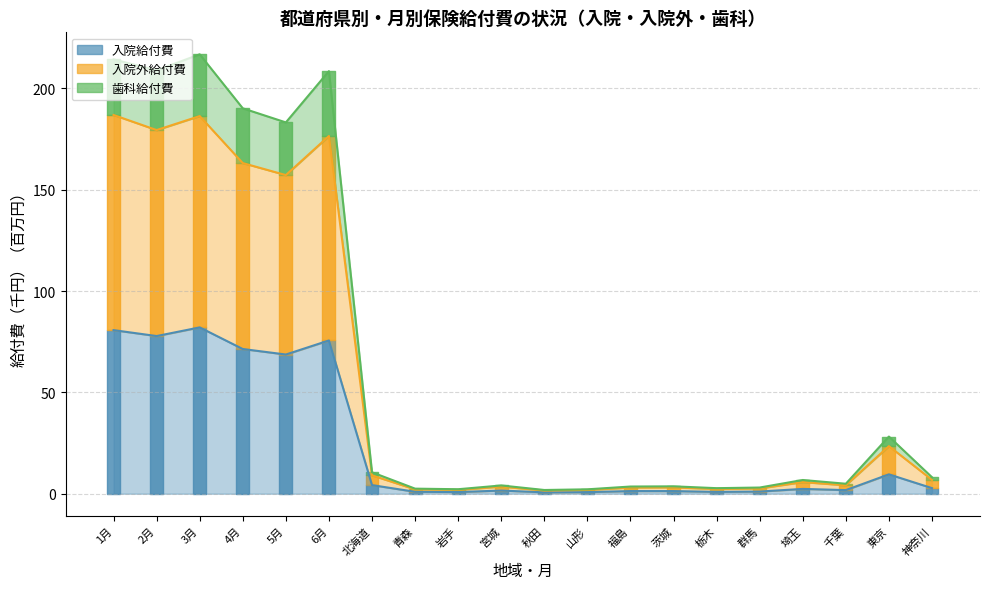

How many data points does each series have?

20